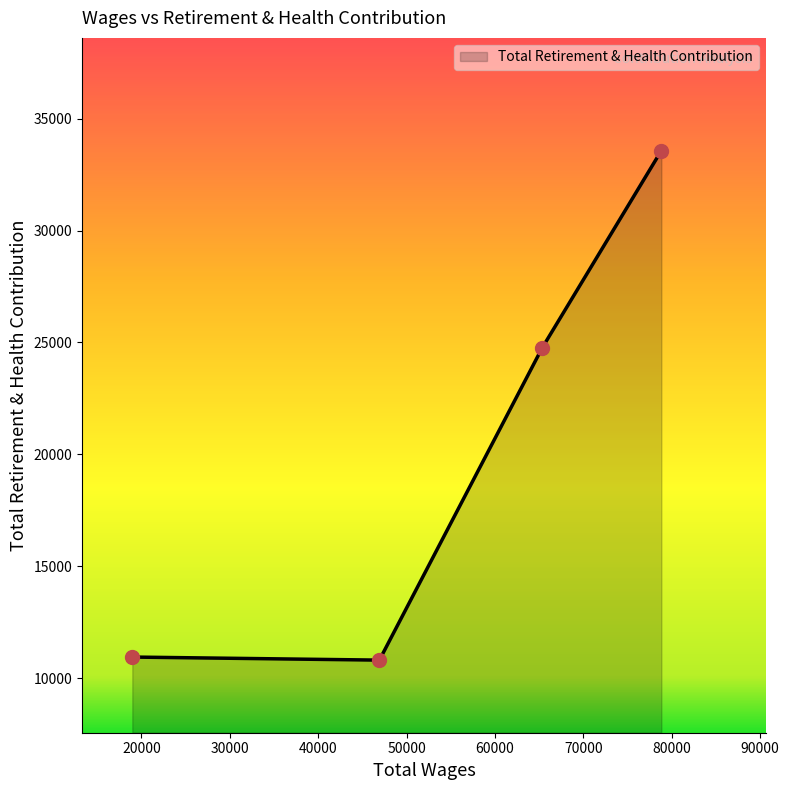

What is the ratio of the value at 78830.0 to the value at 65348.0?

1.4